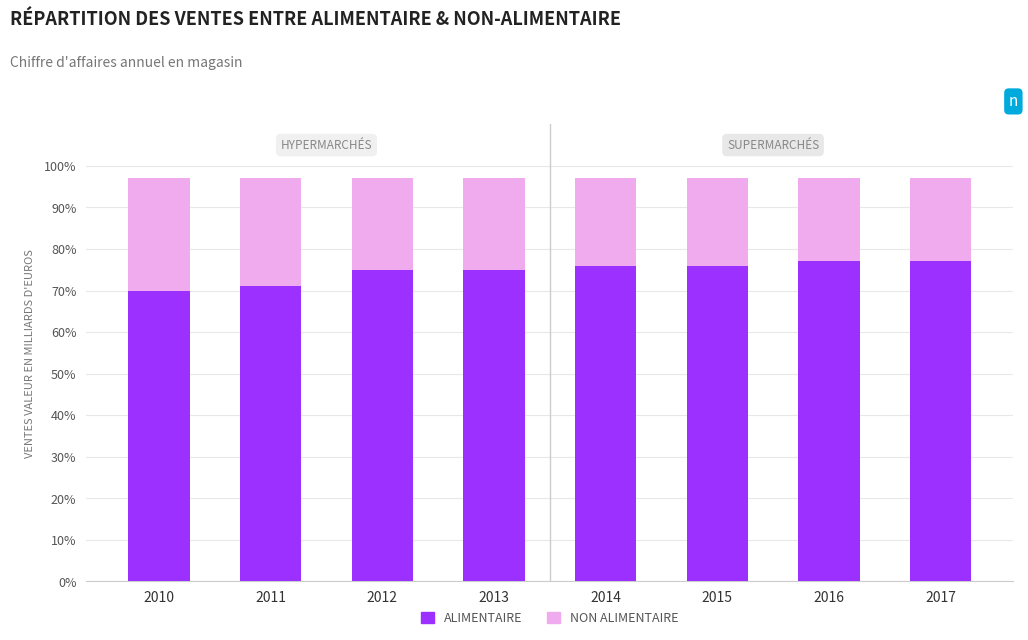

Are the bars horizontal?

No